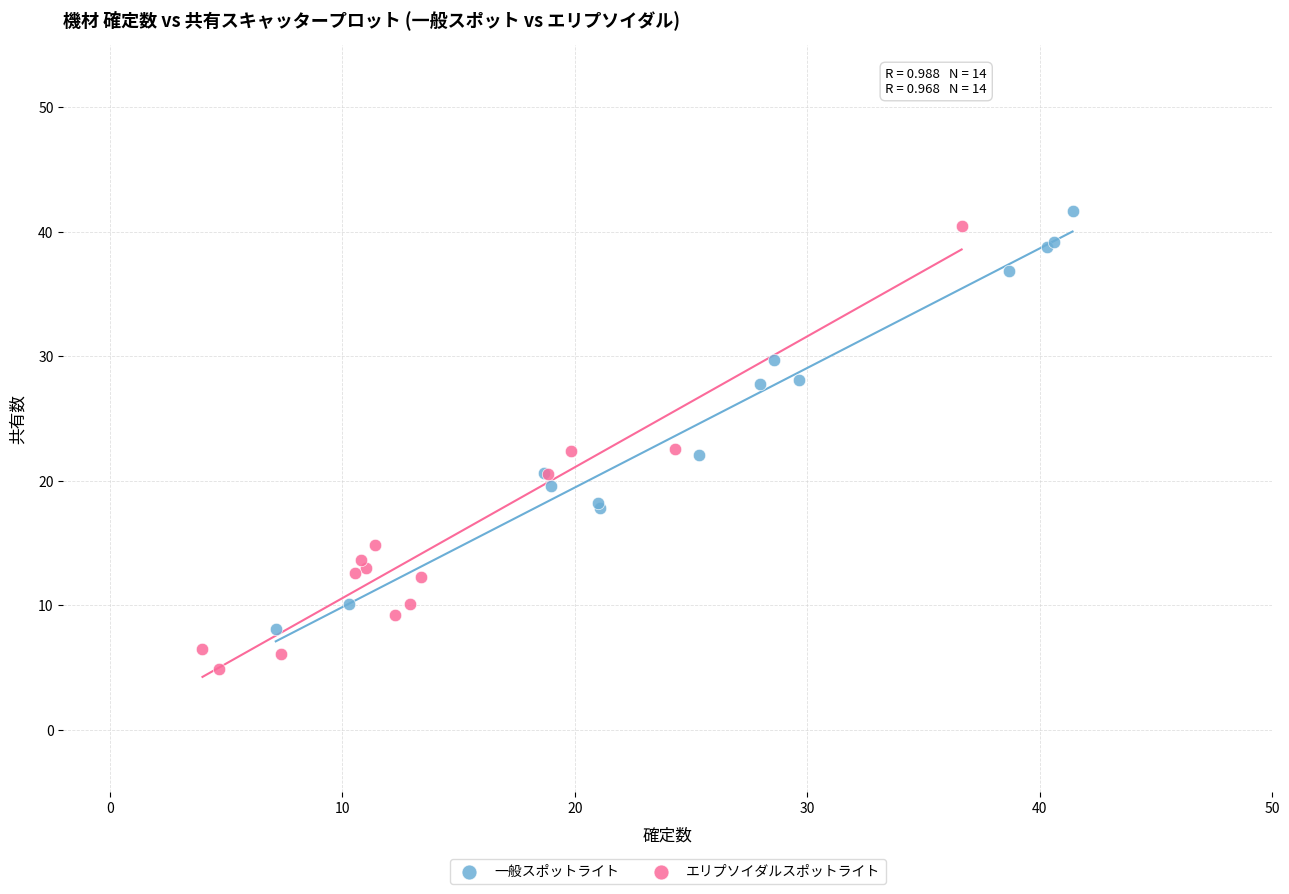

Which series contains the lowest Y value?

エリプソイダルスポットライト